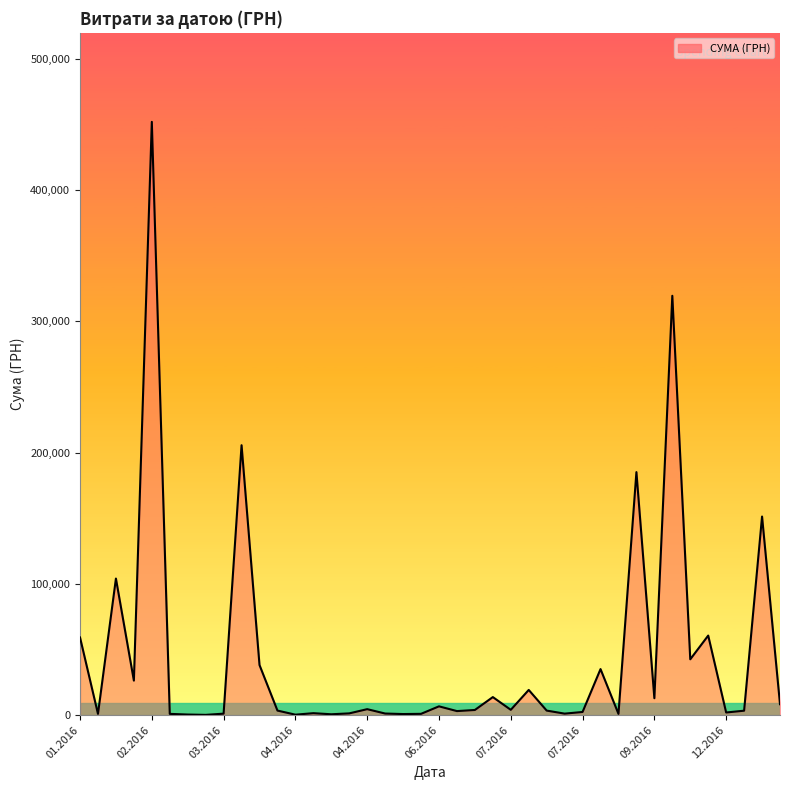

What is the maximum value shown in the chart?

452100.0